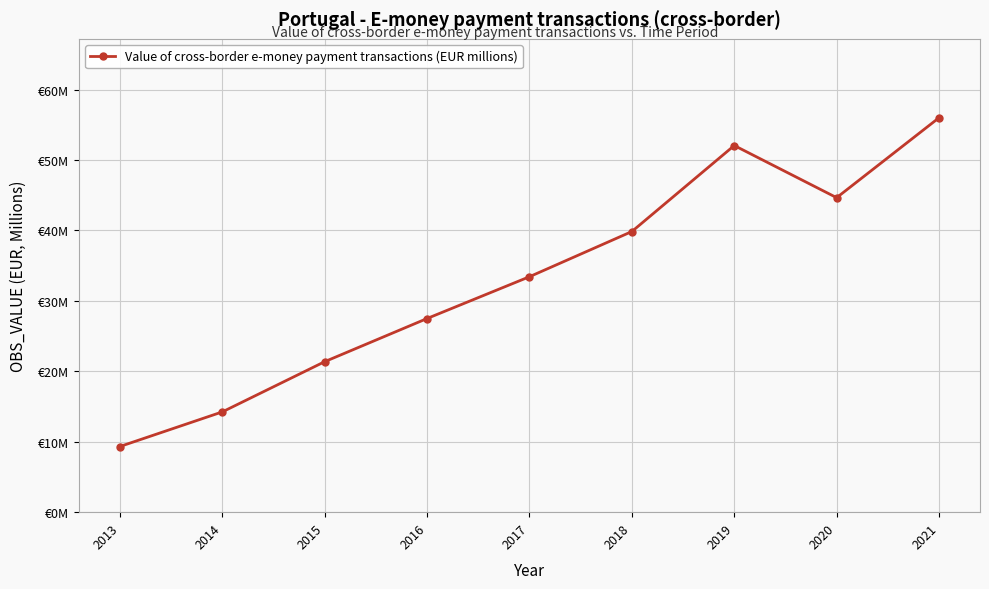

What is the smallest value displayed?

9.3